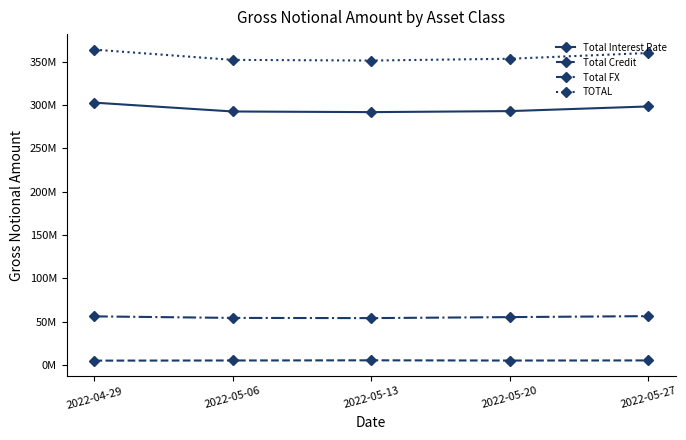

What is the value of the TOTAL point at the 5th from the left?

360142252